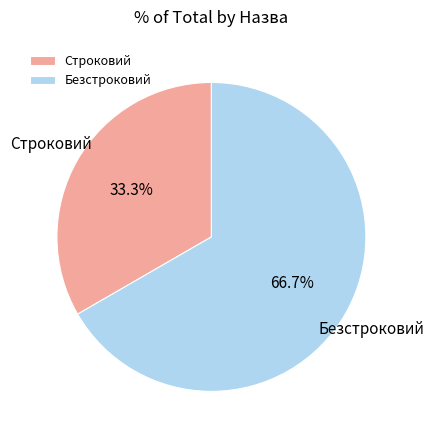

How many segments does this pie chart have?

2